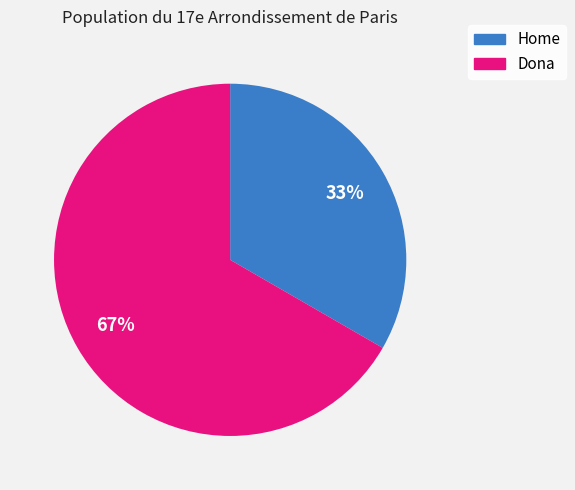

Rank the categories by value from highest to lowest.

Dona, Home